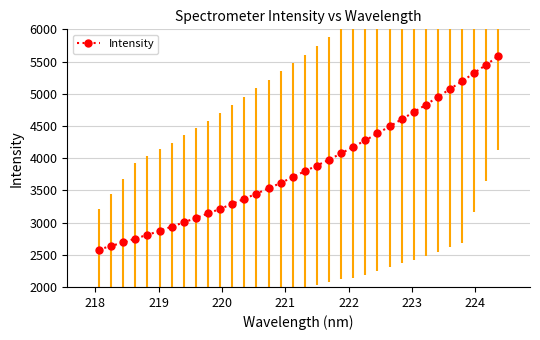

What is the difference between the maximum and second lowest values?

2948.3